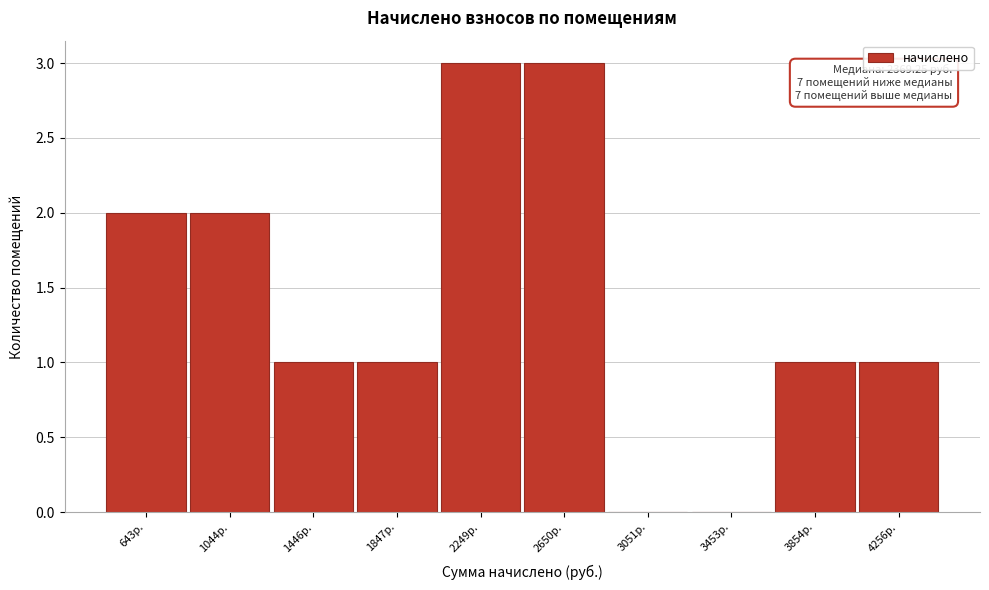

Reading right to left, what are all the values shown in this chart?

4256р.=1	3854р.=1	3453р.=0	3051р.=0	2650р.=3	2249р.=3	1847р.=1	1446р.=1	1044р.=2	643р.=2